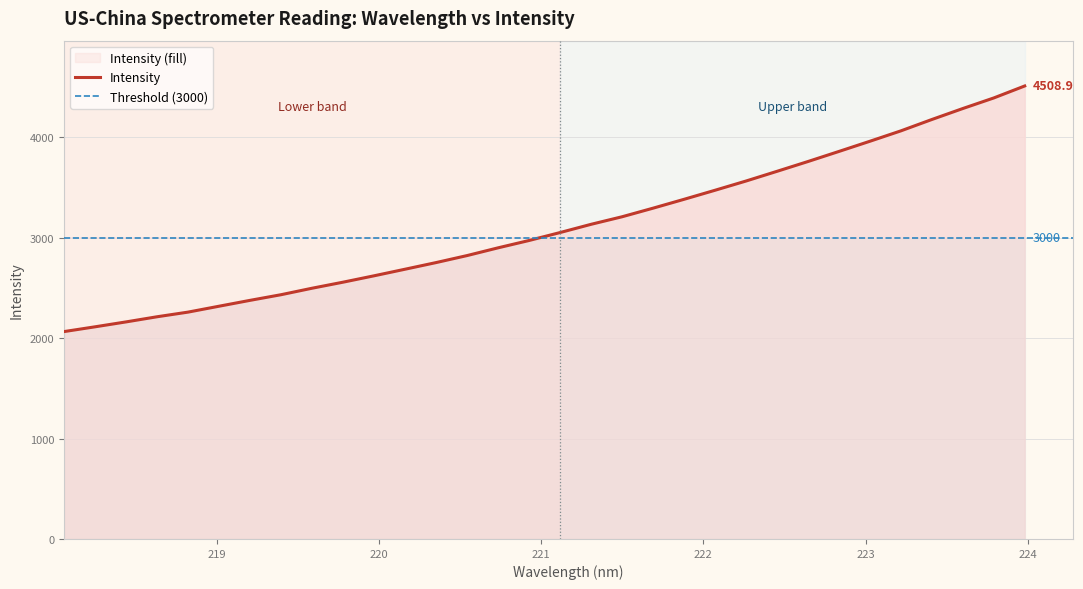

What is the approximate value at 218.2508?

2111.5